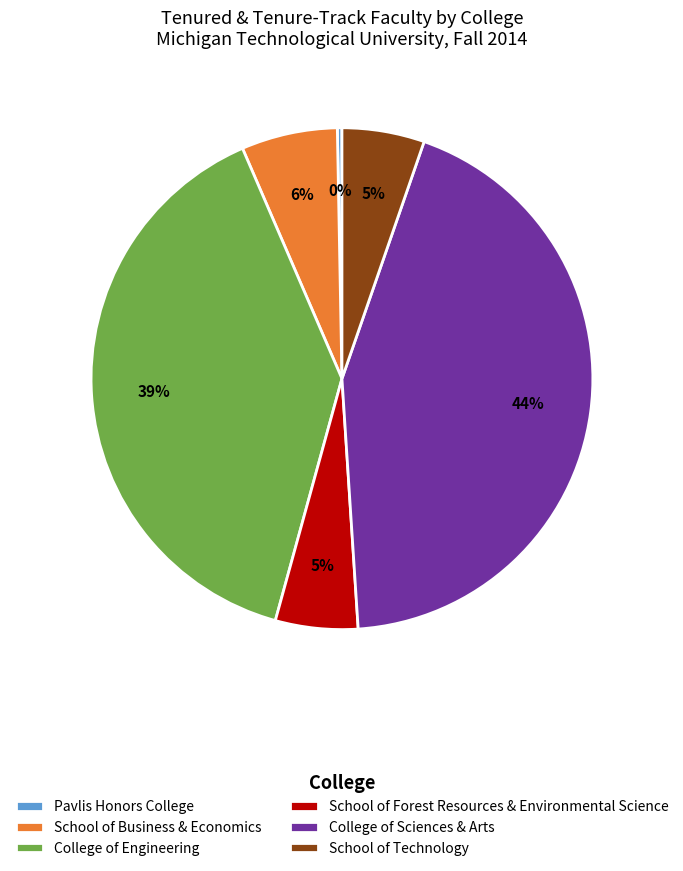

How many segments does this pie chart have?

6